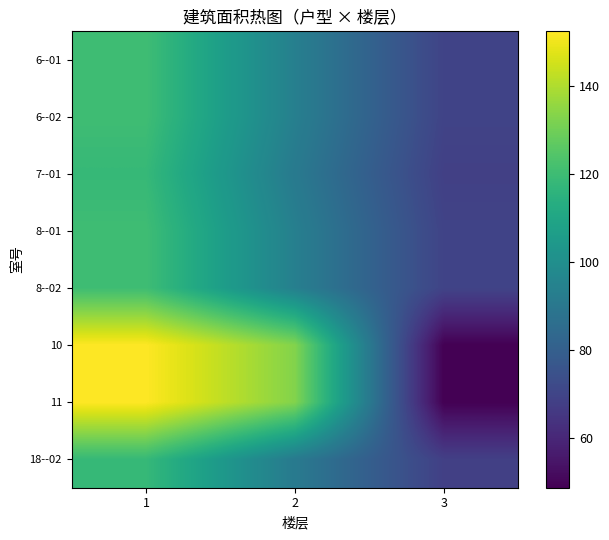

What is the total value across all series at 2?

822.6